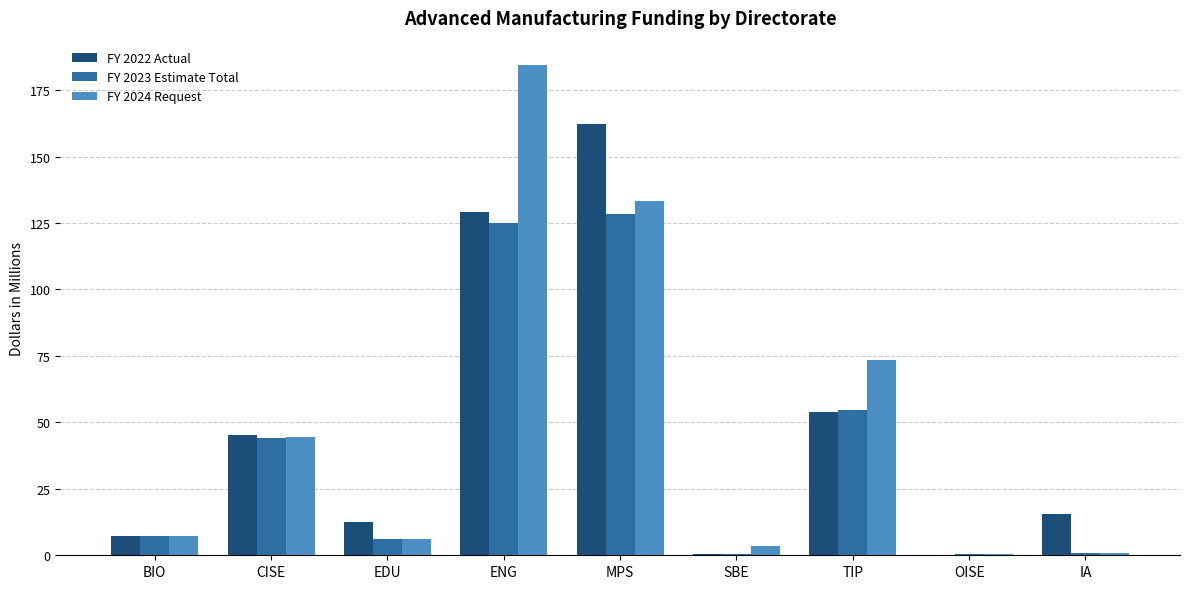

What is the sum of all FY 2022 Actual values?

426.2